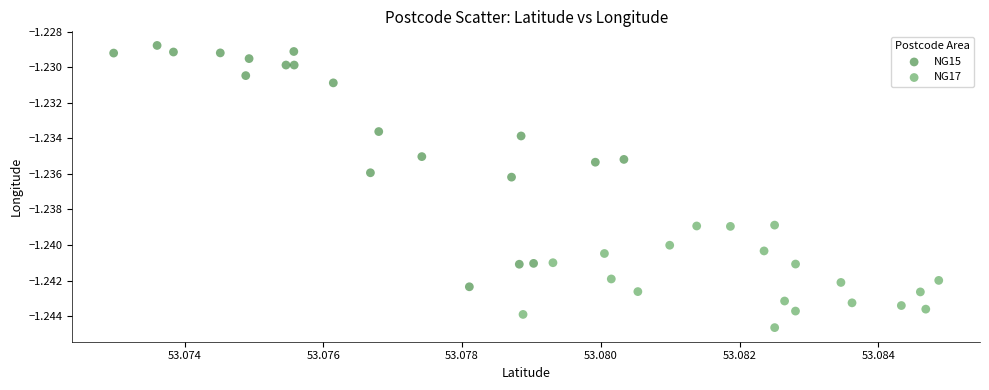

Which series reaches the minimum Y coordinate?

NG17